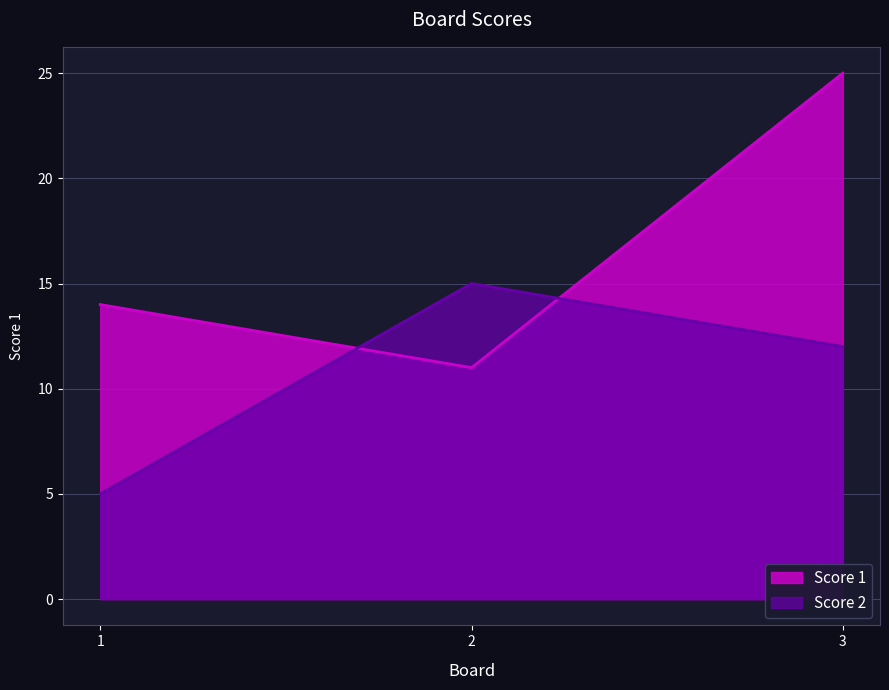

Reading left to right, extract all data points from this chart.

Score 1: 14	11	25
Score 2: 5	15	12